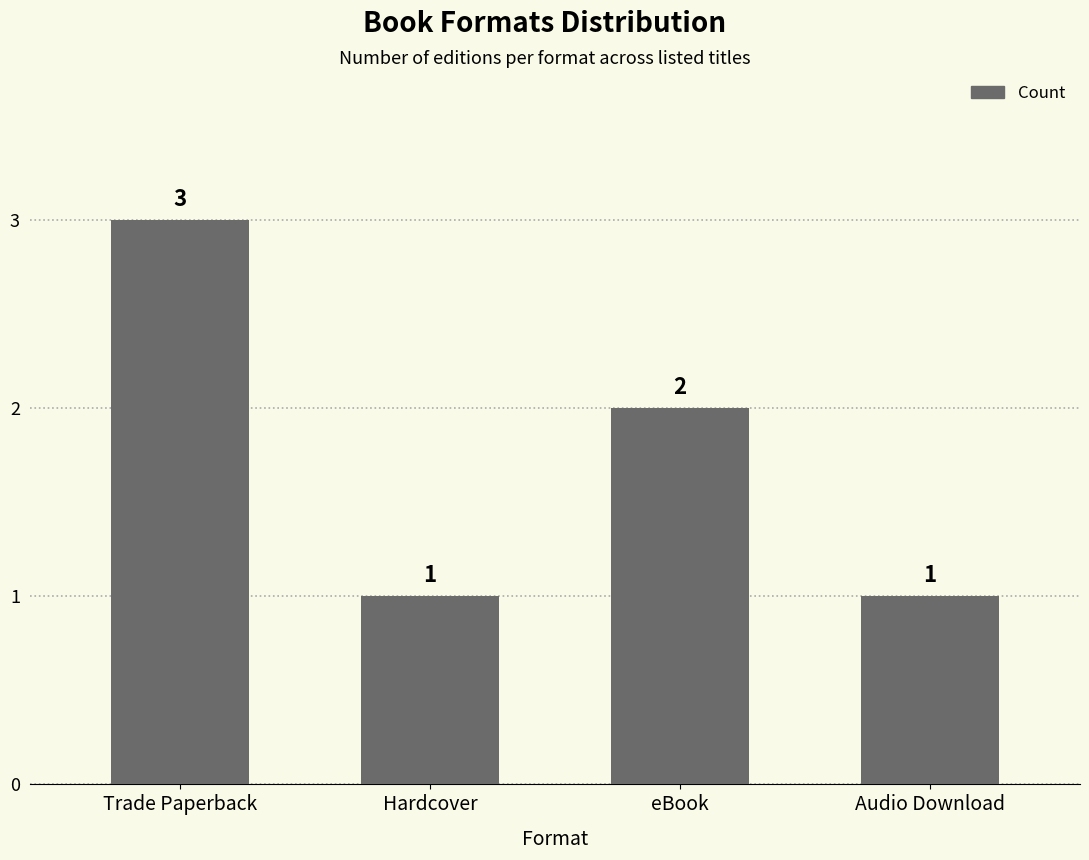

At which label does the data first exceed 2?

Trade Paperback